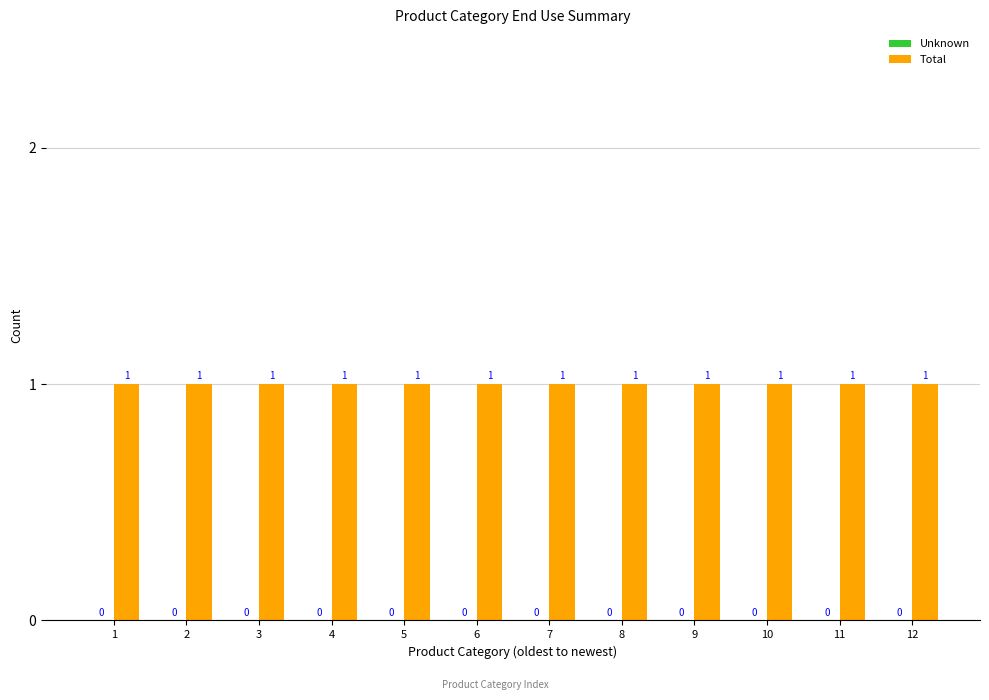

Does the chart contain any negative values?

No